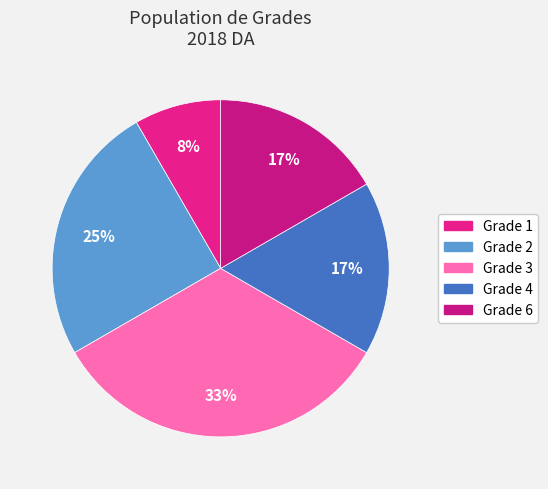

Count the number of slices in the pie.

5